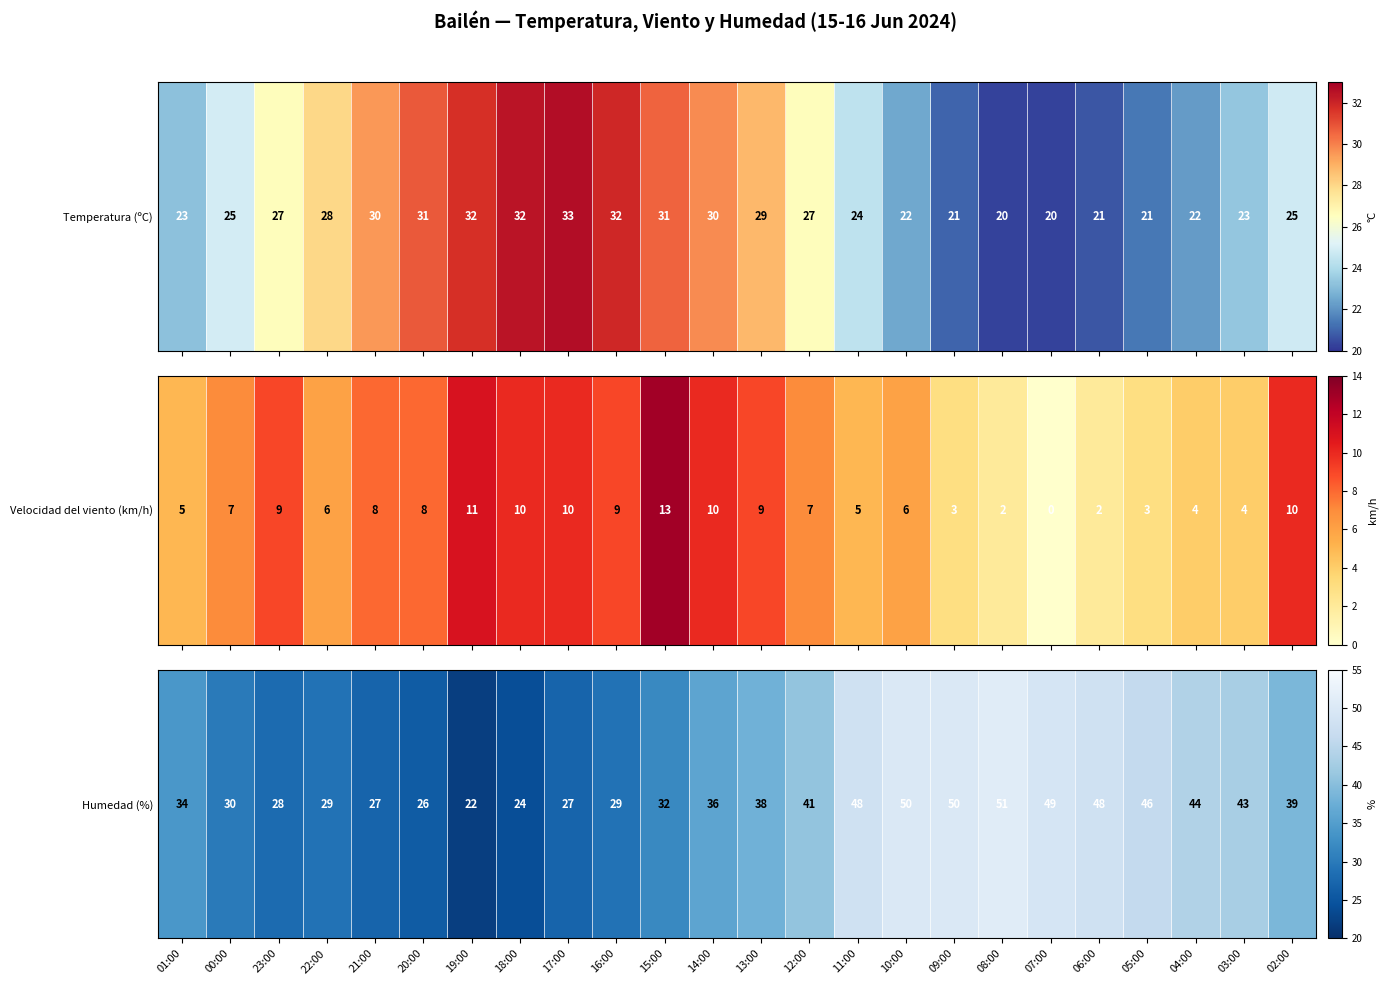

Count the number of values greater than 38.

11